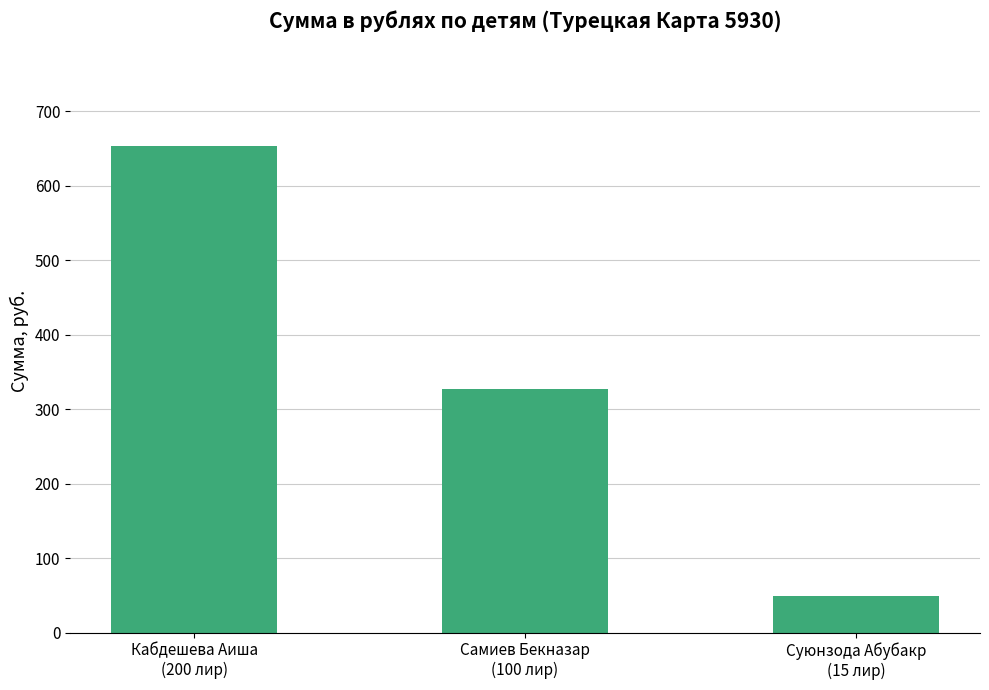

At which label is the value closest to 351?

Самиев Бекназар
(100 лир)